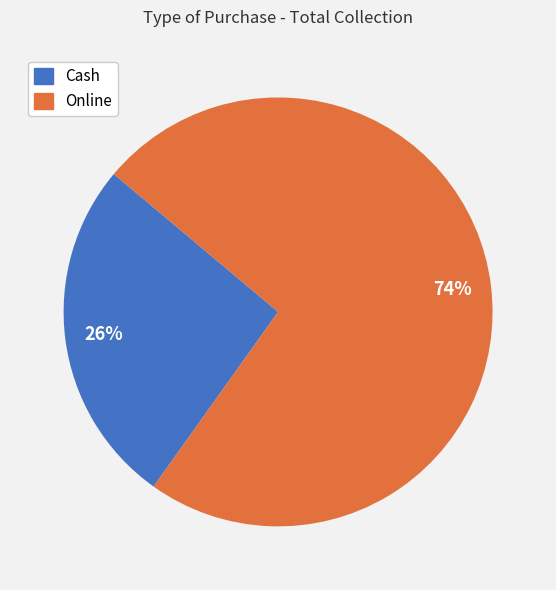

What percentage is the Online slice, to the nearest percent?

74%